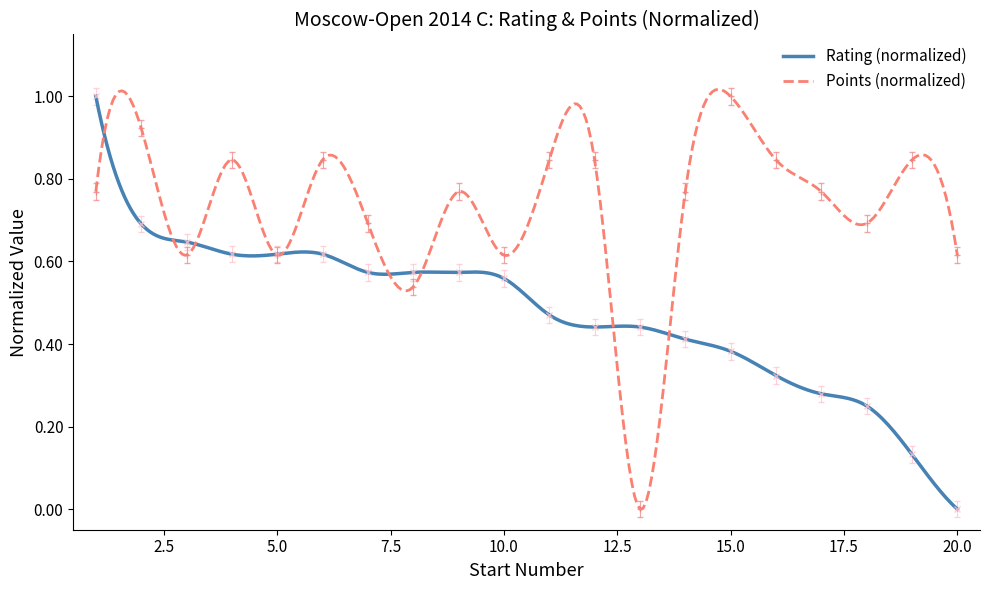

What is the difference between the maximum and minimum values in the Rating series?

1.0